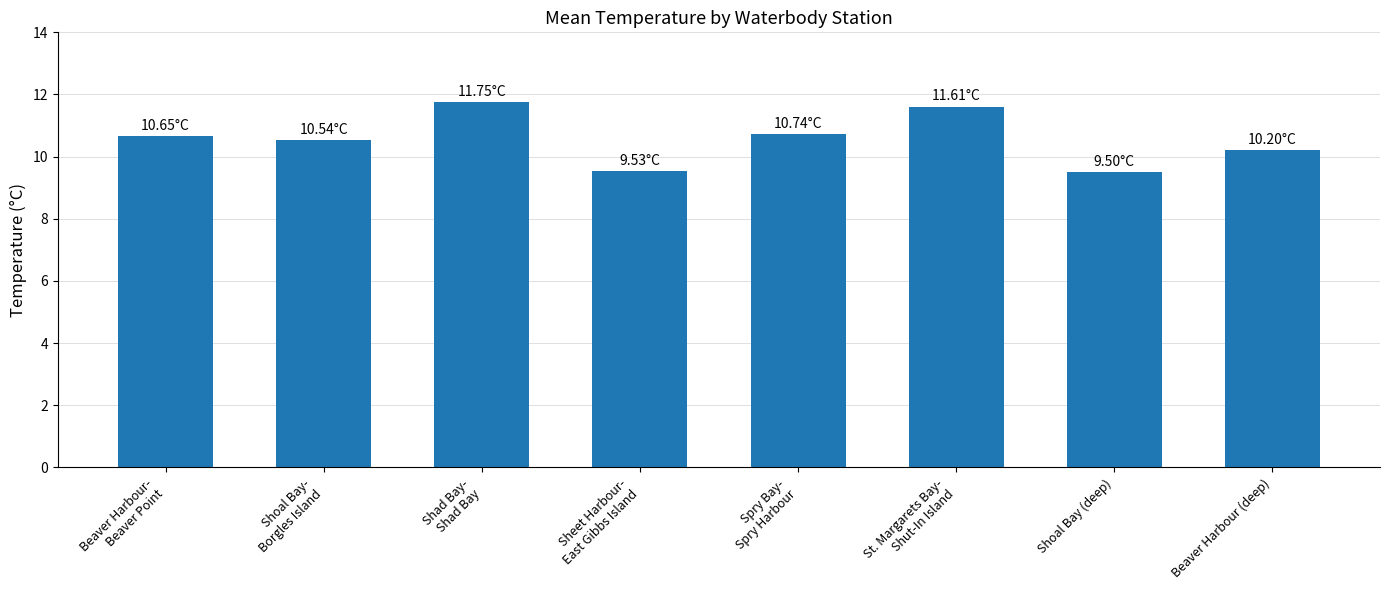

Approximately how many times larger is the value at Beaver Harbour (deep) compared to Shoal Bay (deep)?

1.1